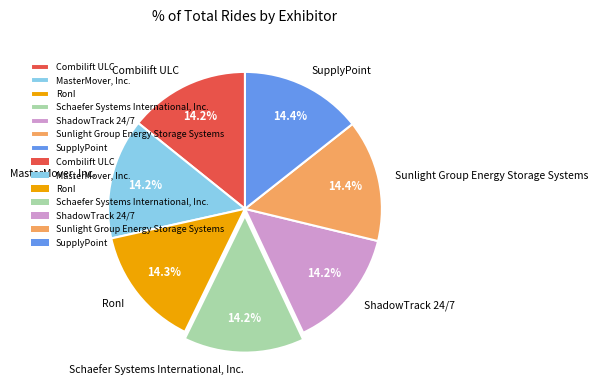

True or false: Sunlight Group Energy Storage Systems accounts for 9% of the total.

False